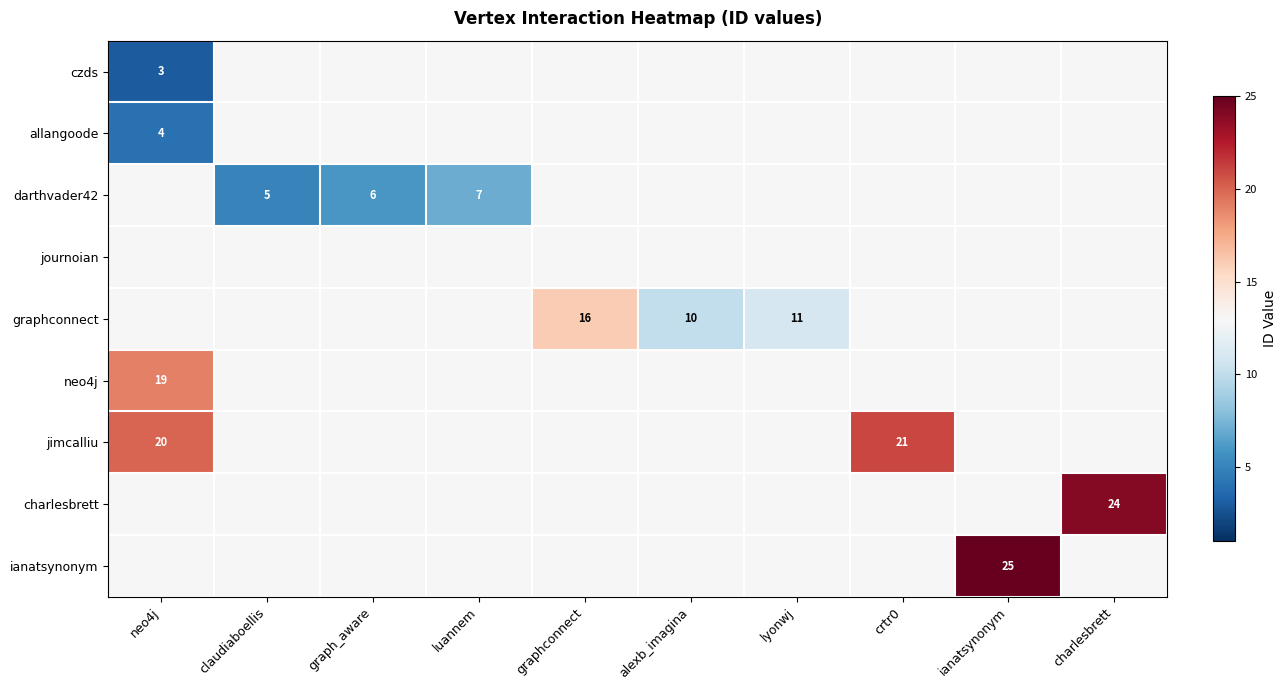

At which category is the sum across all series the highest?

ianatsynonym